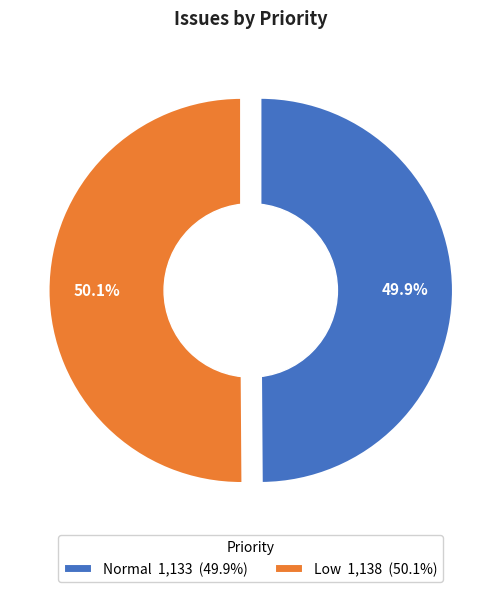

Which slice is the largest?

Low